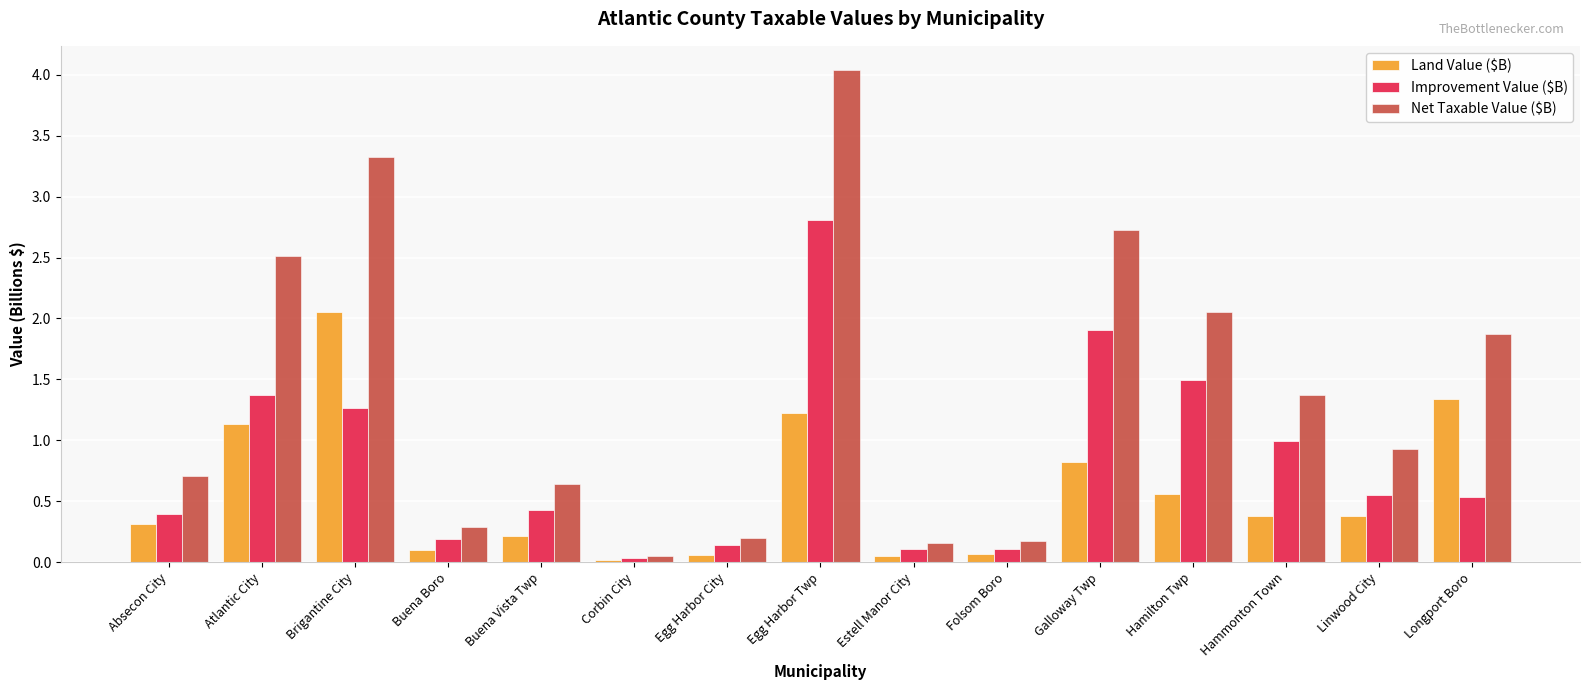

Which series has the largest range (max minus min)?

Net Taxable Value ($B)